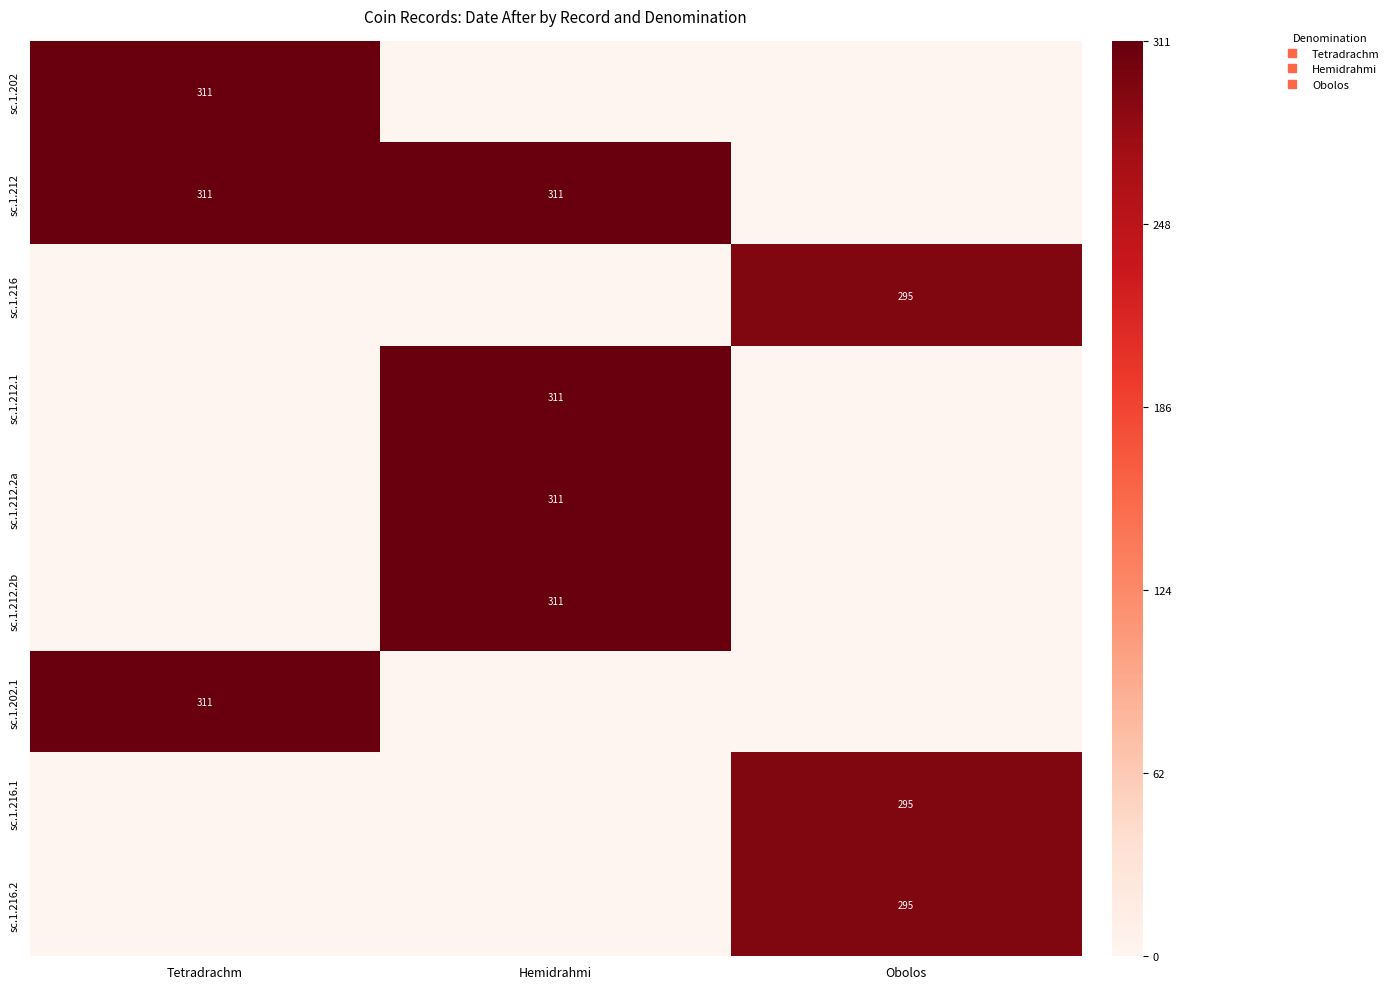

Between Tetradrachm and Hemidrahmi, which series saw the biggest shift?

sc.1.202